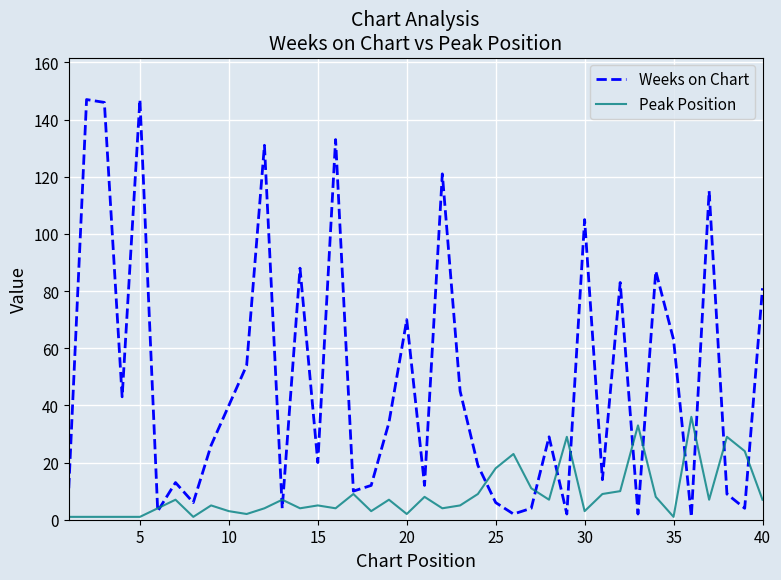

Does the chart have visible grid lines?

Yes